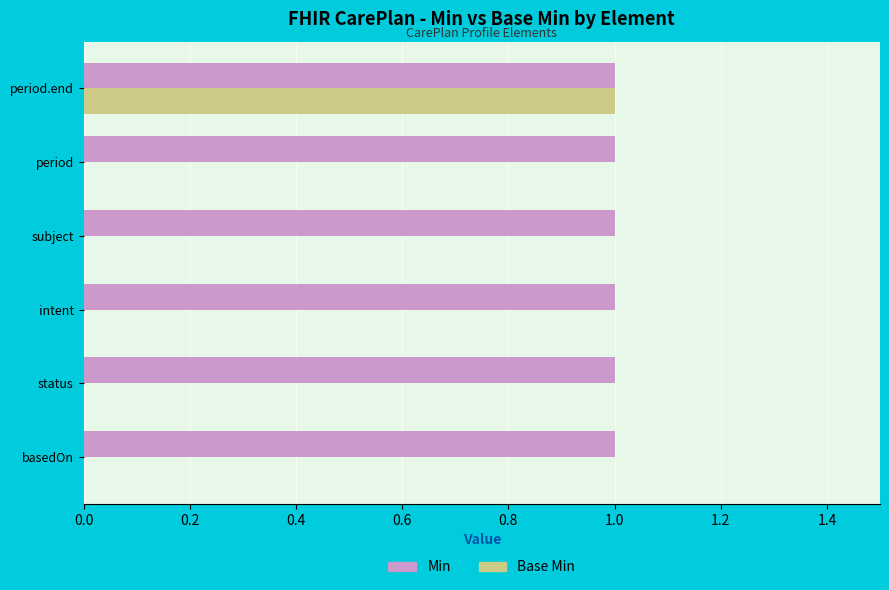

The Min series shows 1 at status. True or false?

True